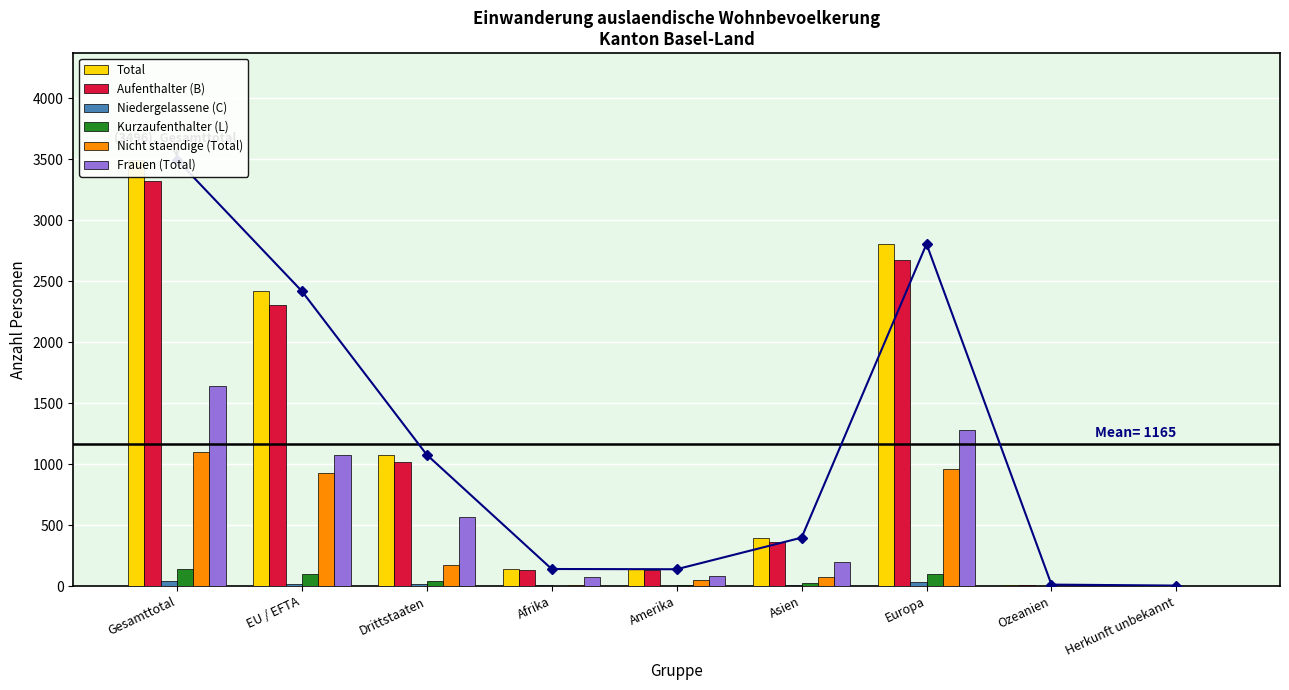

At which category is the sum across all series the highest?

Gesamttotal